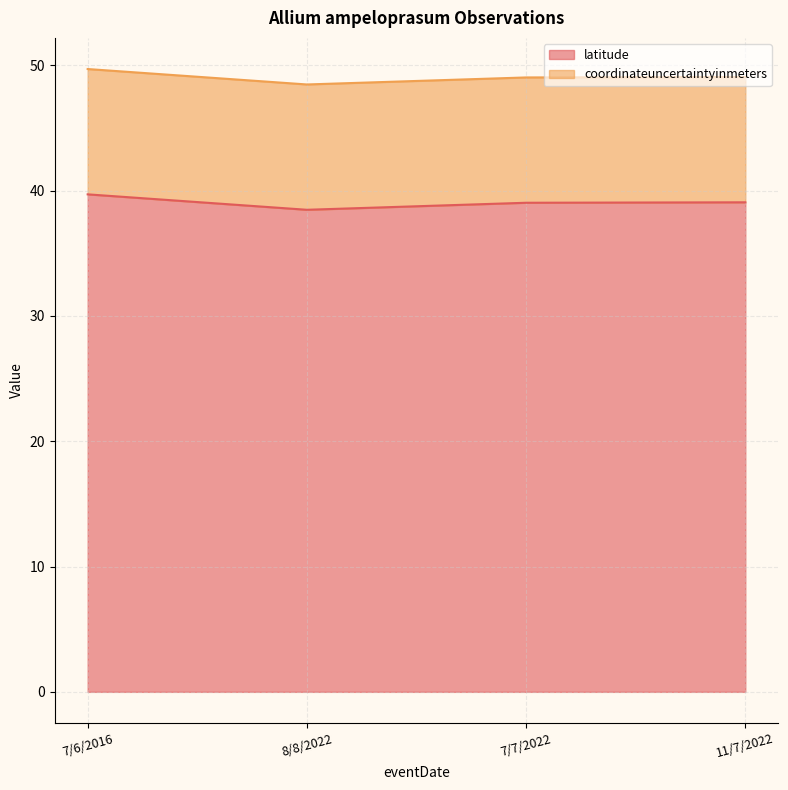

The chart shows a value of 39.1 at 11/7/2022. True or false?

True